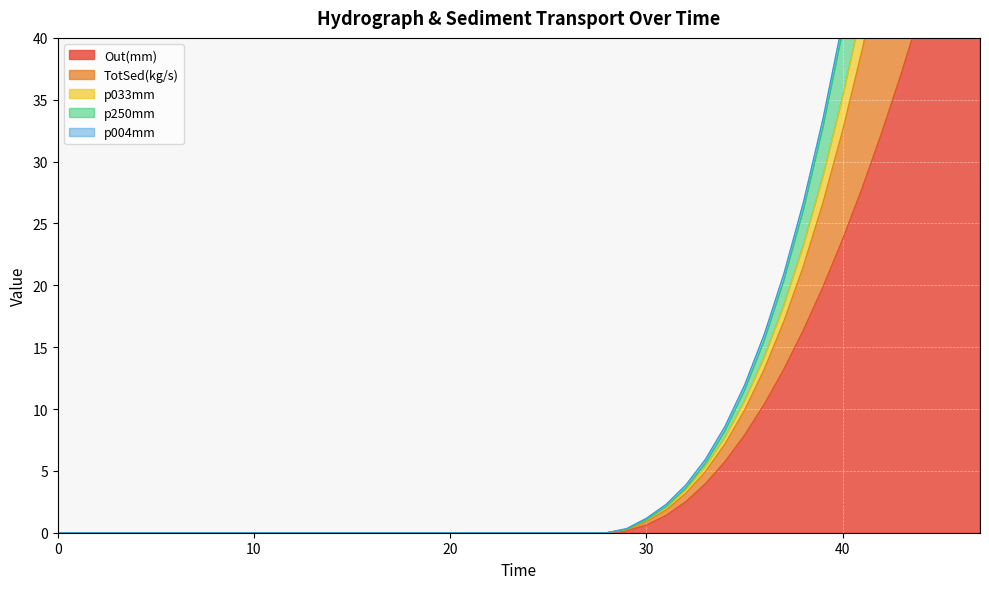

What is the label of the 3rd point from the left?

10.0